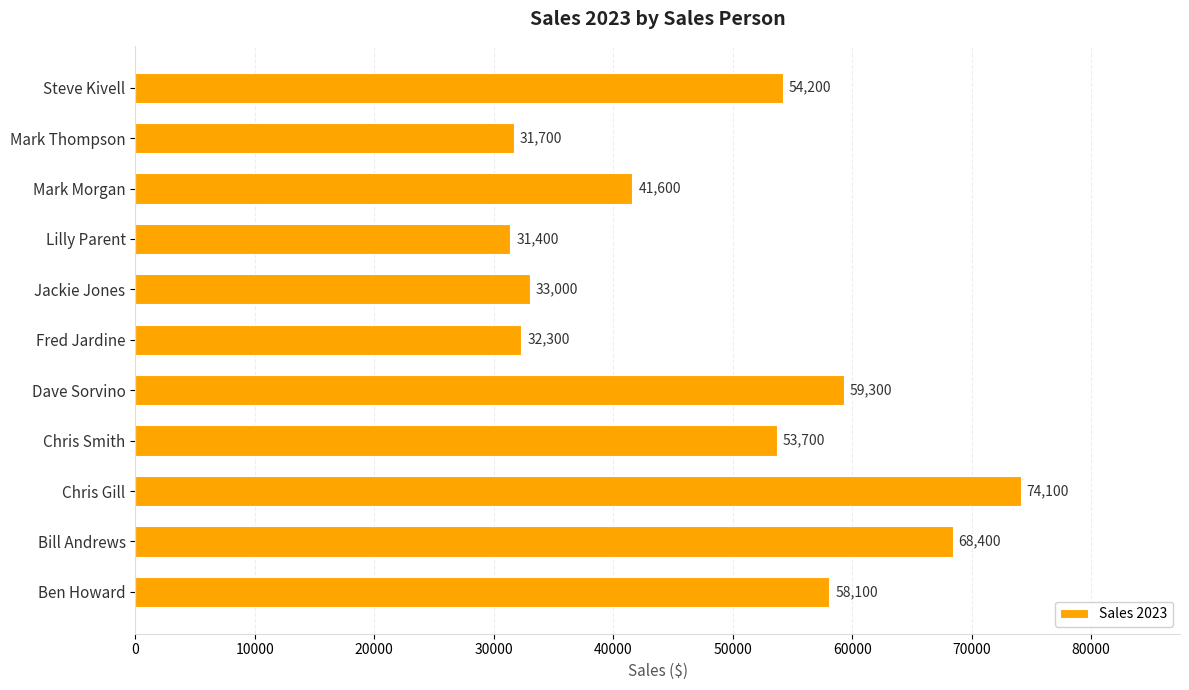

Reading bottom to top, extract all data points from this chart.

Ben Howard=58100	Bill Andrews=68400	Chris Gill=74100	Chris Smith=53700	Dave Sorvino=59300	Fred Jardine=32300	Jackie Jones=33000	Lilly Parent=31400	Mark Morgan=41600	Mark Thompson=31700	Steve Kivell=54200